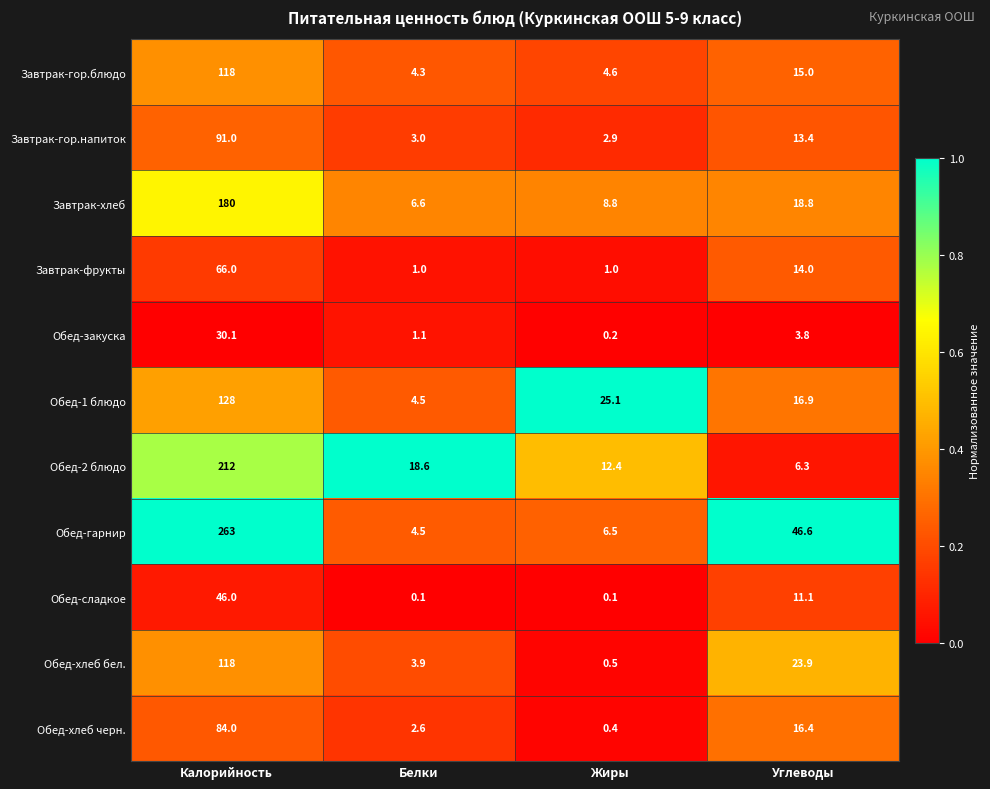

What is the difference between the second highest and second lowest values in the Обед-гарнир series?

40.1